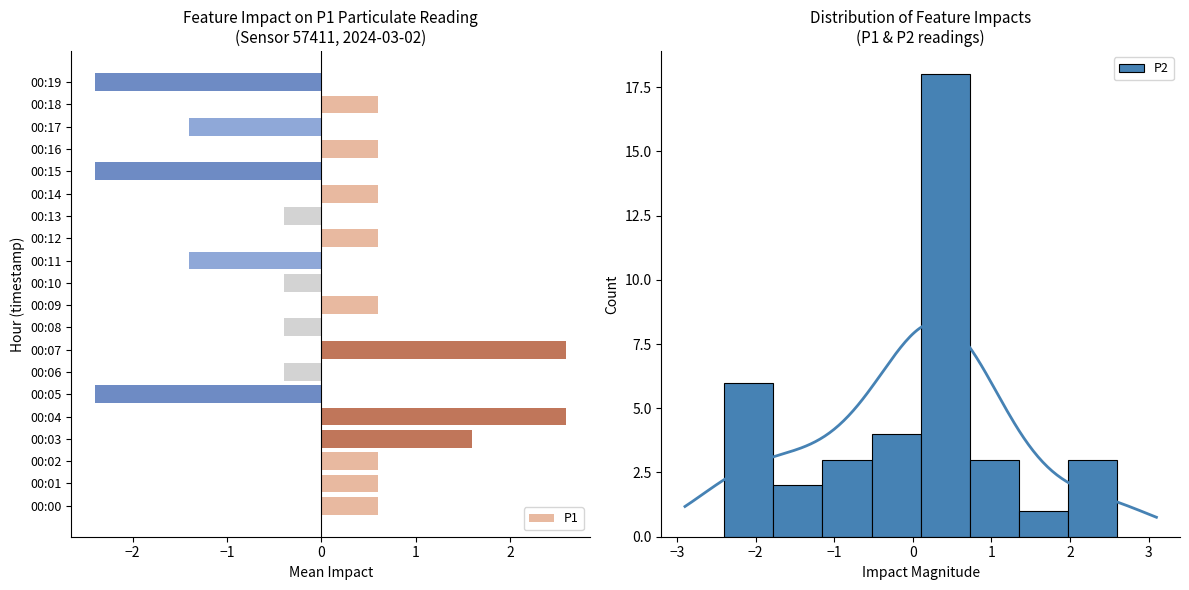

What is the maximum value for P1?

2.6